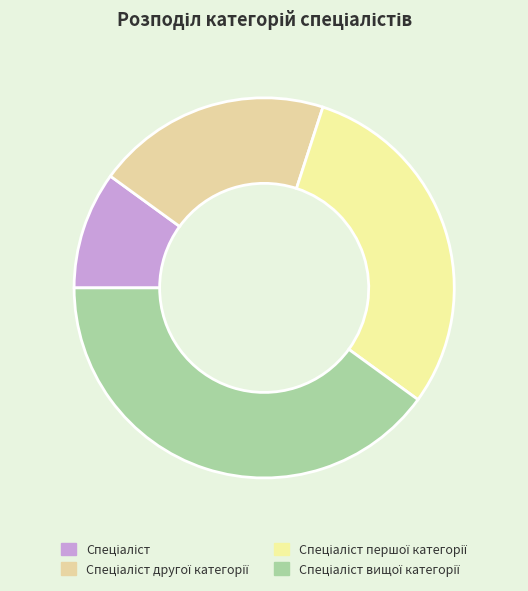

What is the smallest slice in the pie chart?

Спеціаліст